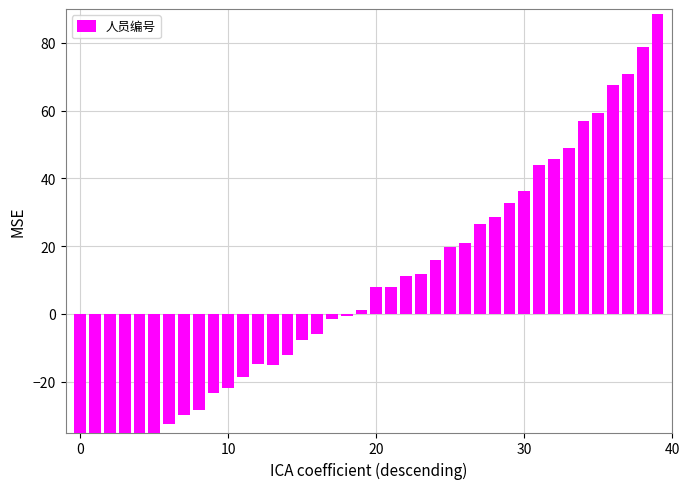

What is the label of the 16th bar from the right?

24